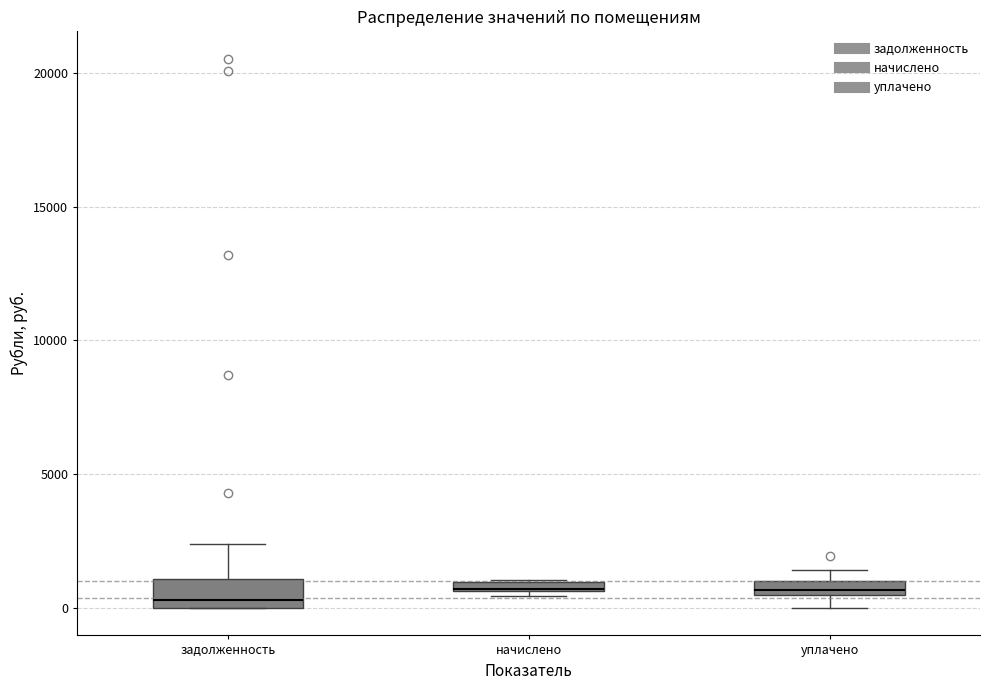

Where is the upper edge of the box for уплачено on the y-axis? The values are not printed on the chart, so give them approximately, as read against the axis.

1000